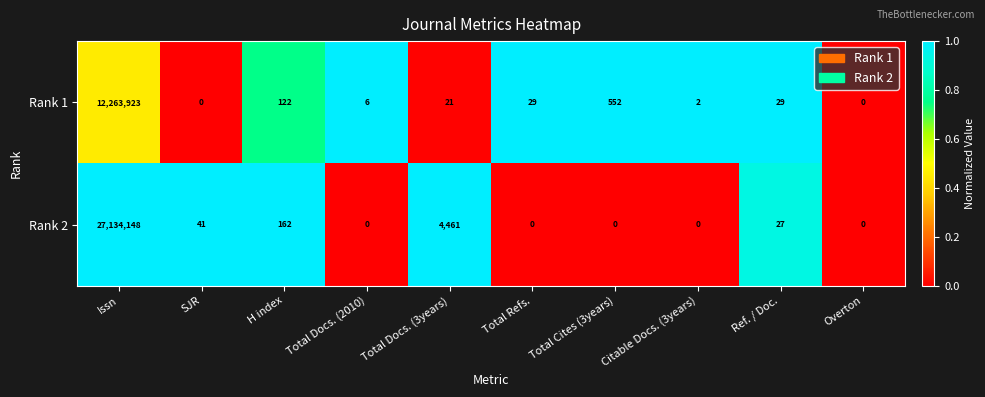

Where is Rank 2 nearest to the value 13567074?

Total Docs. (3years)